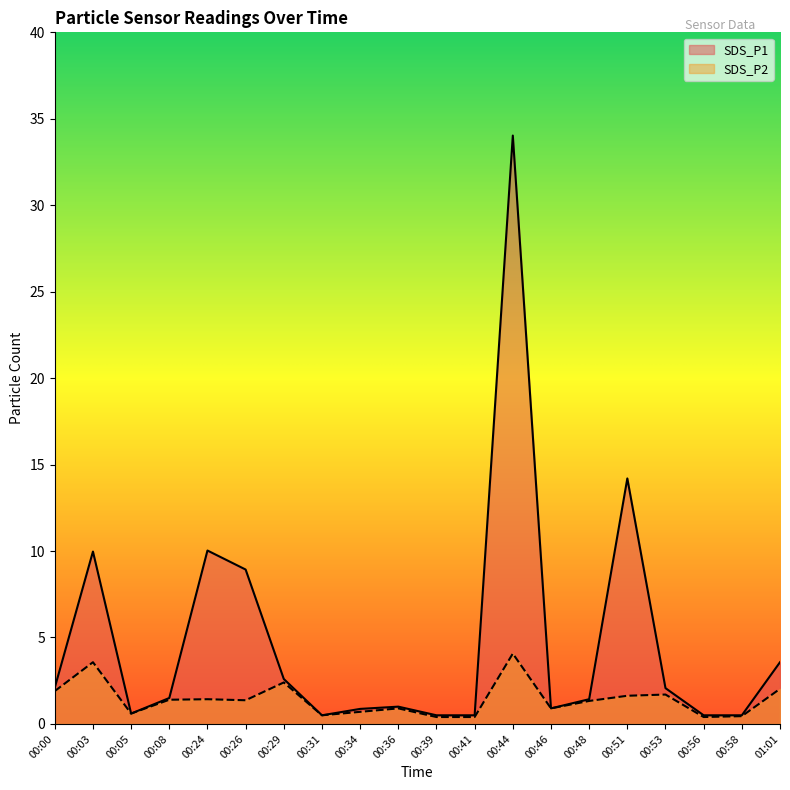

What is the label of the 11th point from the left?

00:39